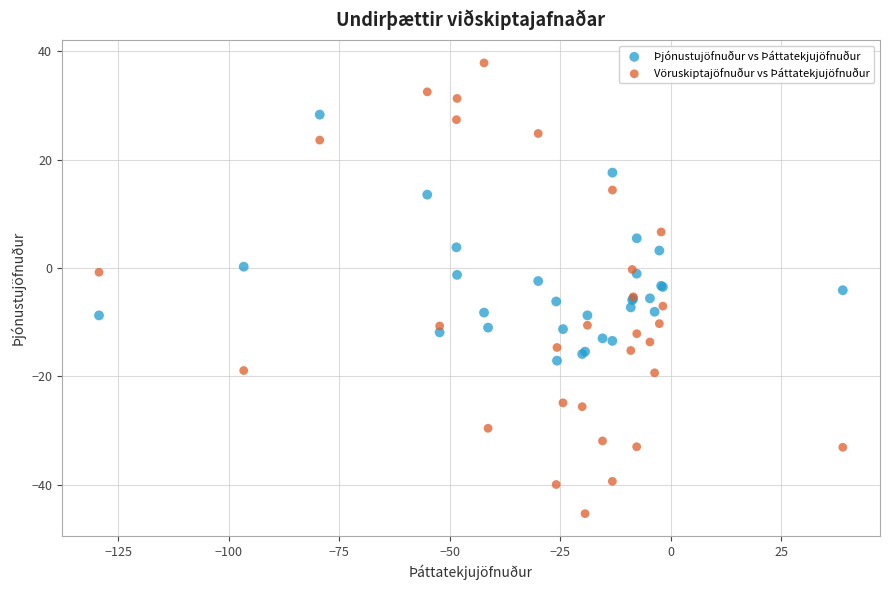

Which series reaches the minimum Y coordinate?

Vöruskiptajöfnuður vs Þáttatekjujöfnuður